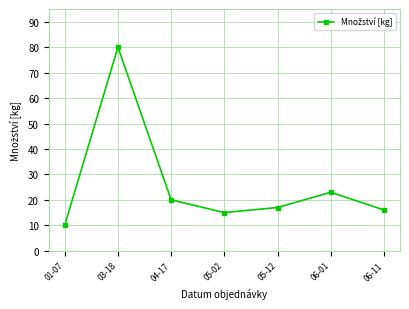

What is the difference between the maximum and second lowest values?

65